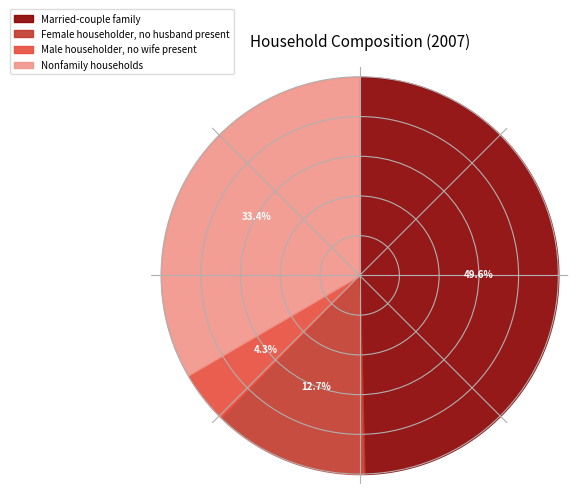

What percentage is the Female householder, no husband present slice, to the nearest percent?

13%